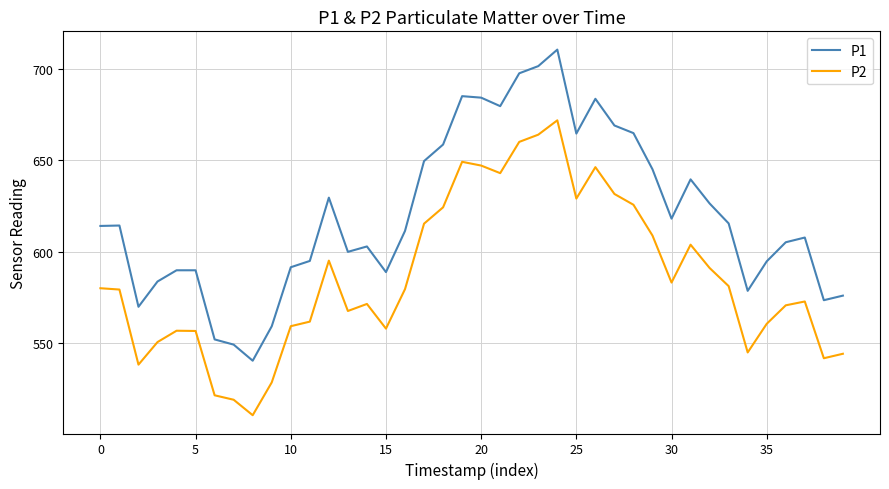

List the series in order of their peak value, lowest first.

P2, P1